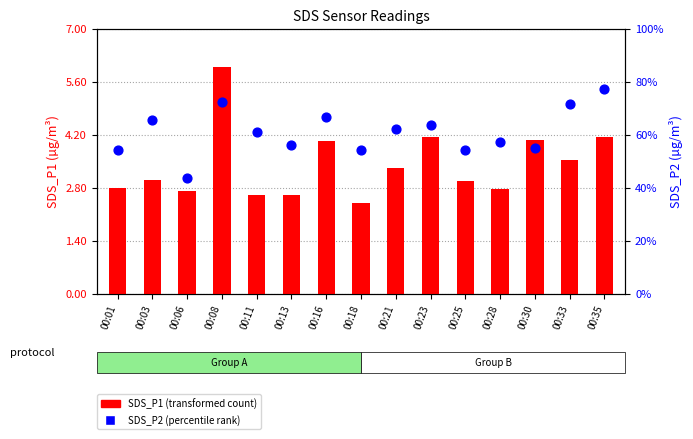

Which series has the largest total across all categories?

SDS_P1 (transformed count)